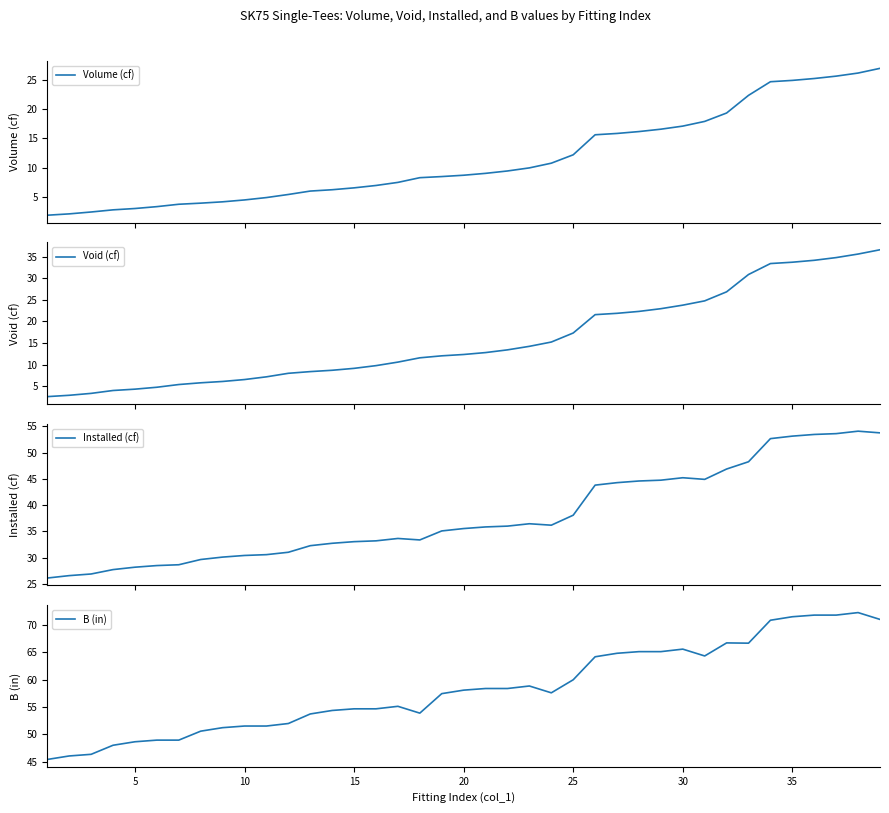

What is the highest value of the Volume (cf) series?

27.0